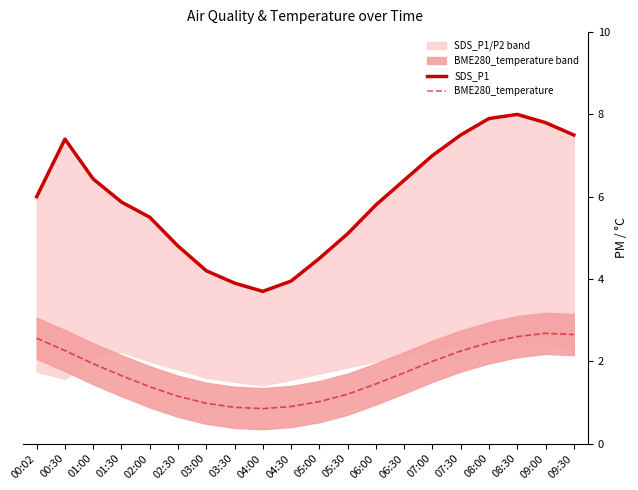

What is the sum of the BME280_temperature values at 04:30 and 09:00?

3.6